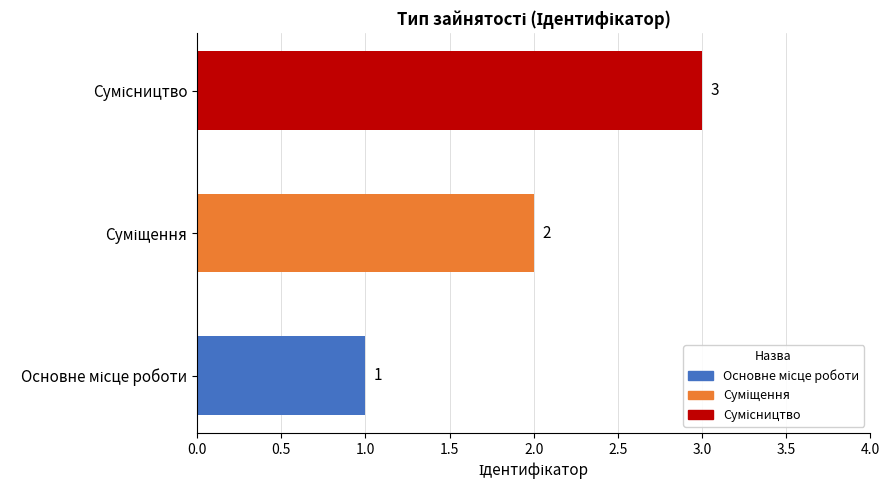

Count the values in the range 1 to 3.

3